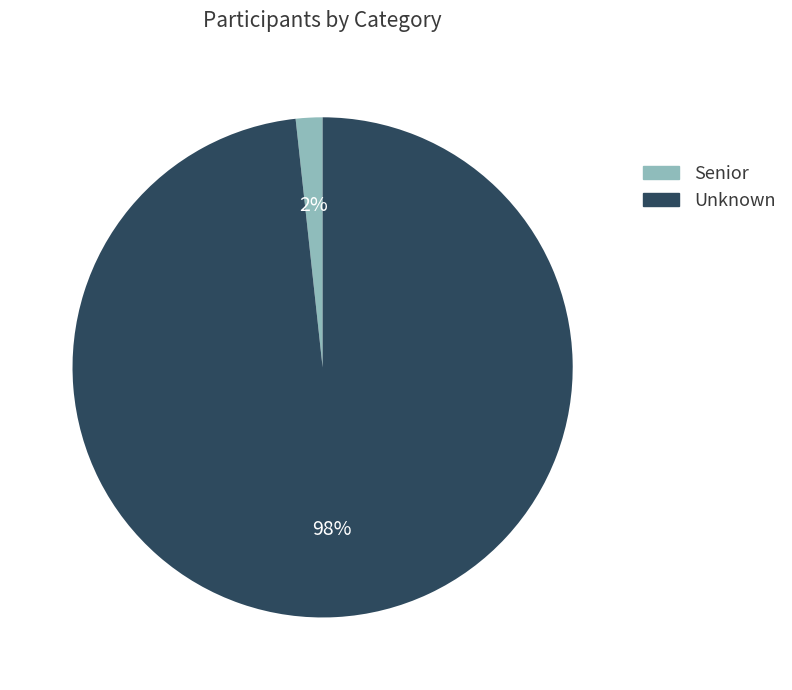

What is the majority slice?

Unknown